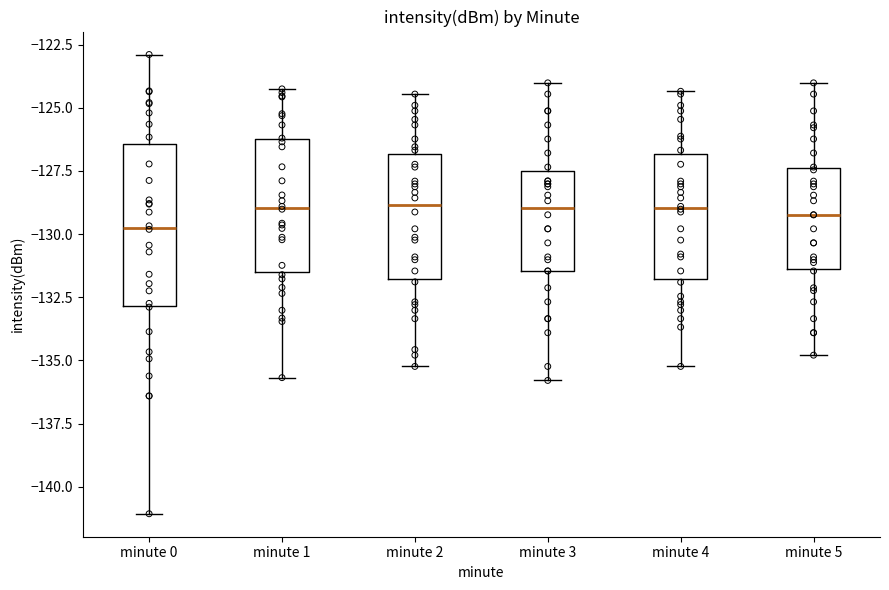

Which box is the tallest, from its lower edge to its upper edge?

minute 0